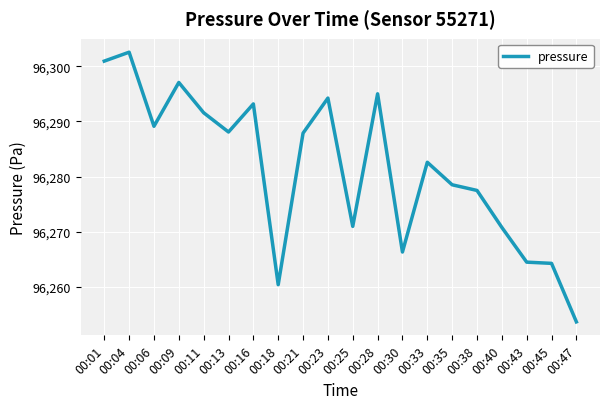

What is the average value?

96281.4